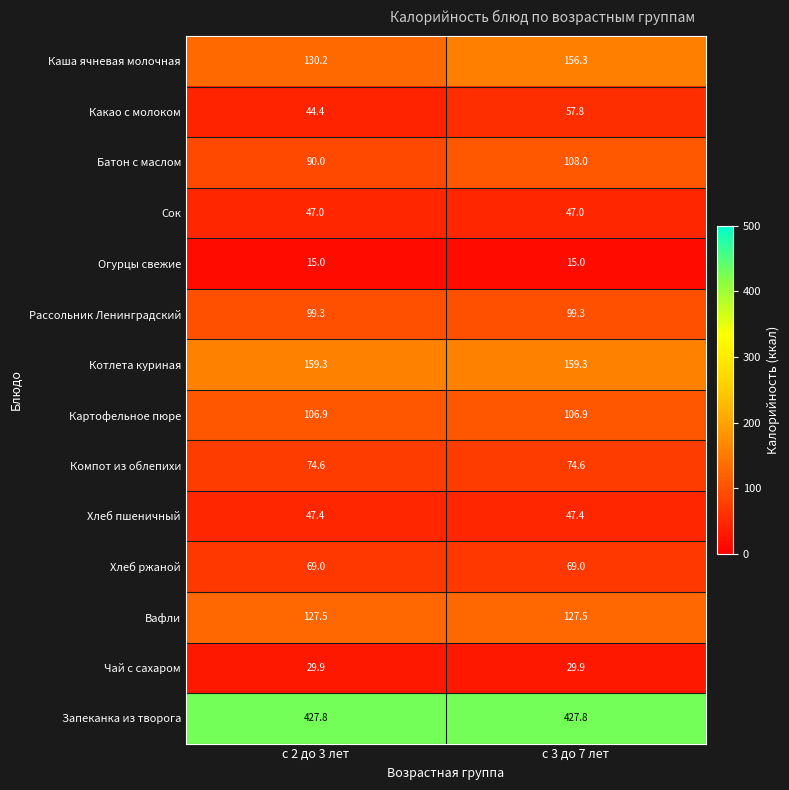

Which series has the largest total across all categories?

Запеканка из творога